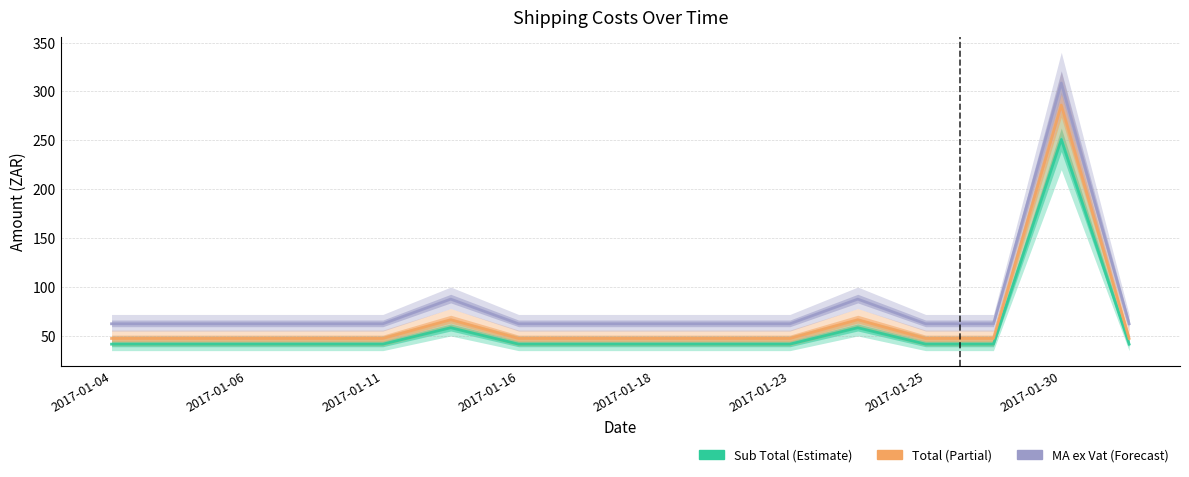

What is the average value of the Sub Total series?

56.8